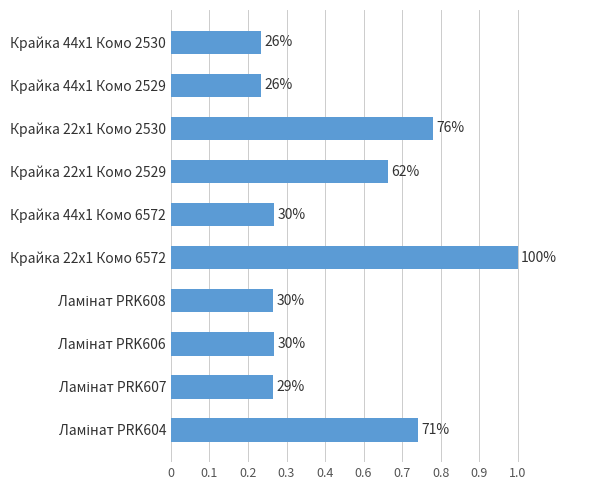

Count the number of categories in the chart.

10